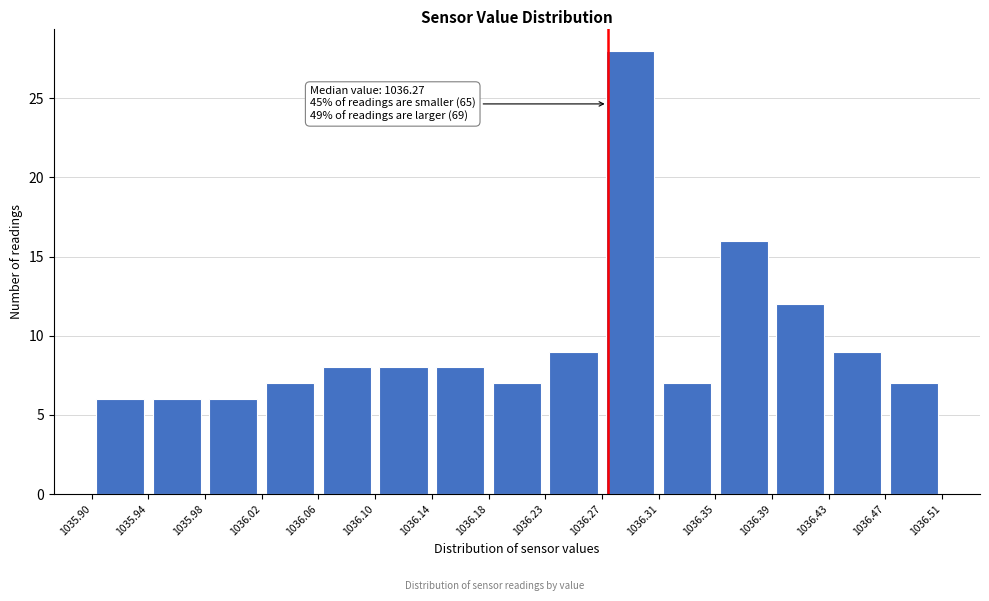

Which range on the x-axis has the tallest bar?

1036.27 to 1036.31